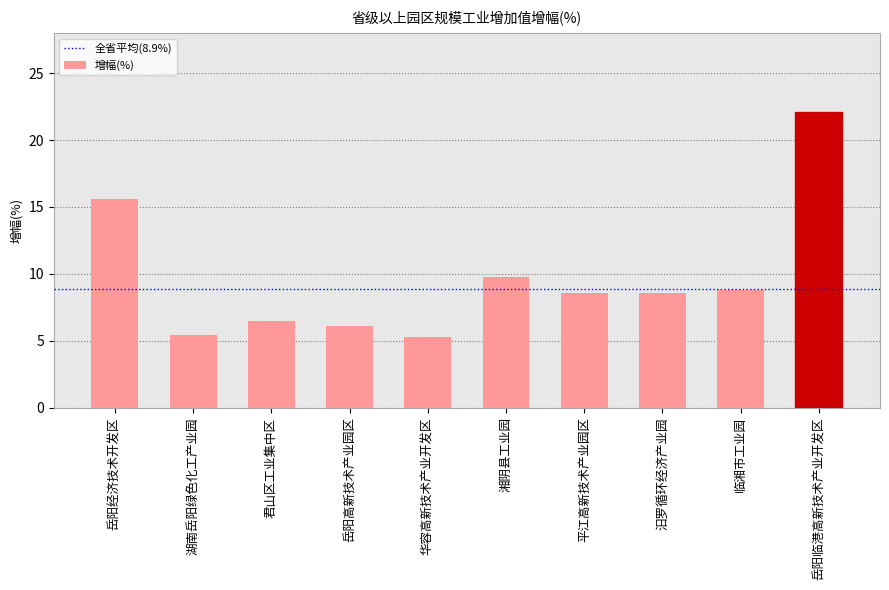

What position from the right is 汨罗循环经济产业园?

3